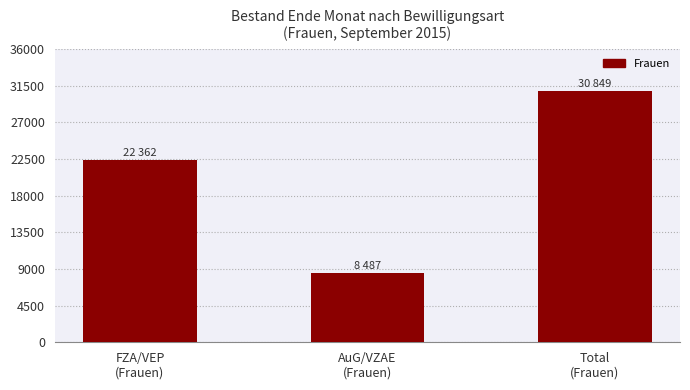

What is the difference between the maximum and minimum values?

22362